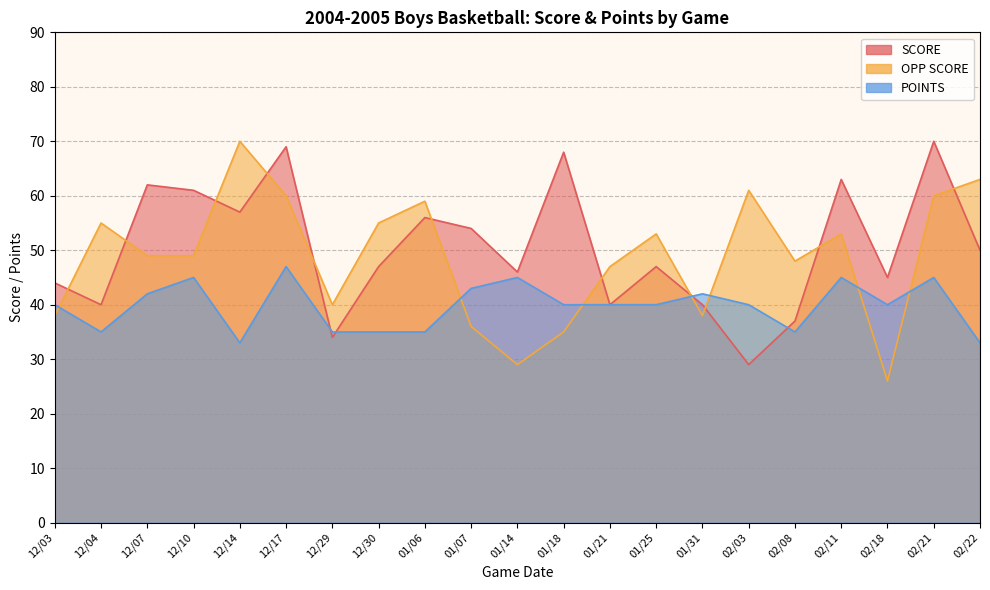

True or false: POINTS has more than 0 points higher than both neighbors.

True